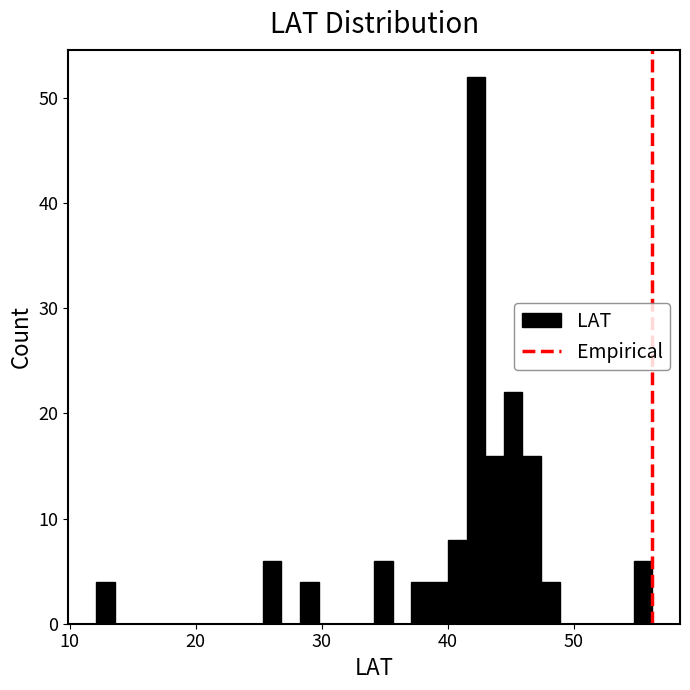

Read against the x-axis, roughly where is the centre of the tallest bar?

42